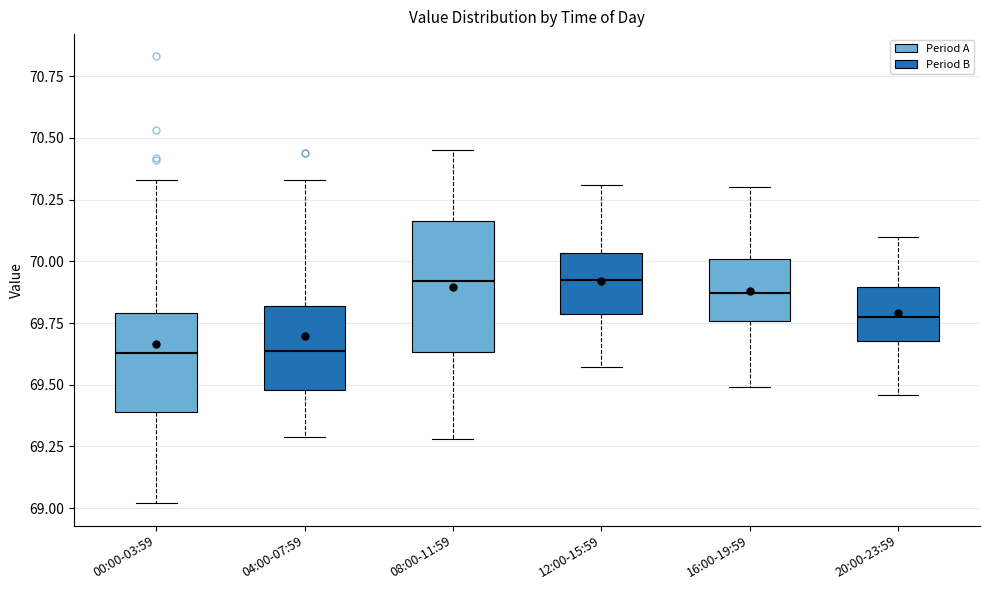

Which box is the tallest, from its lower edge to its upper edge?

08:00-11:59